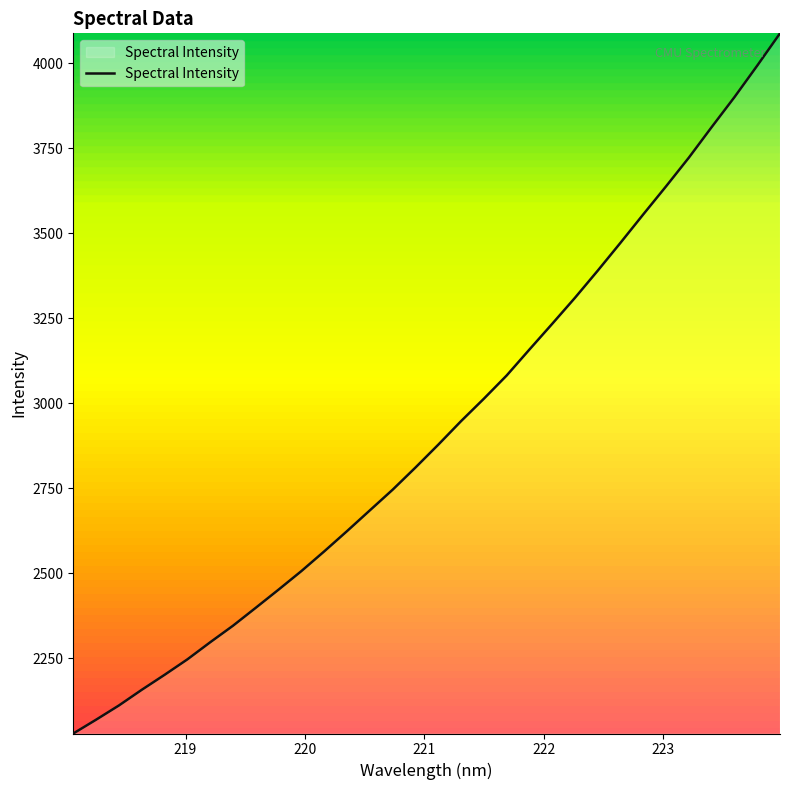

How many values are below 2877?

16